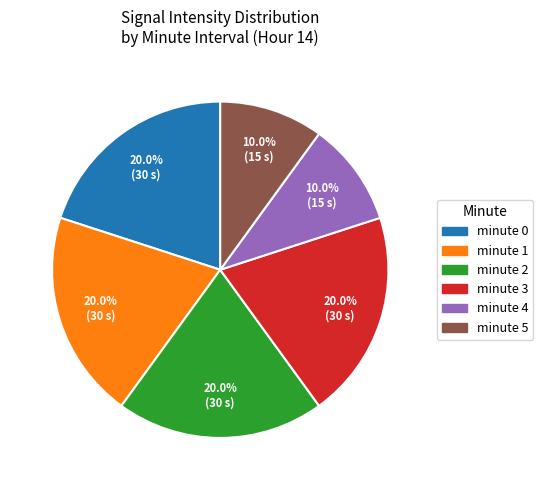

Combined, what portion of the pie is minute 2 and minute 1?

40.0%